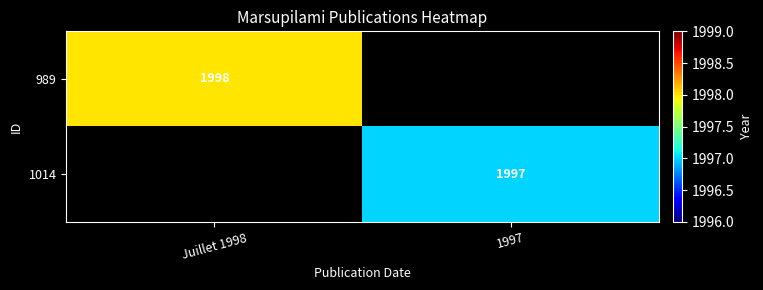

The 1014 series shows 1997 at 1997. True or false?

True